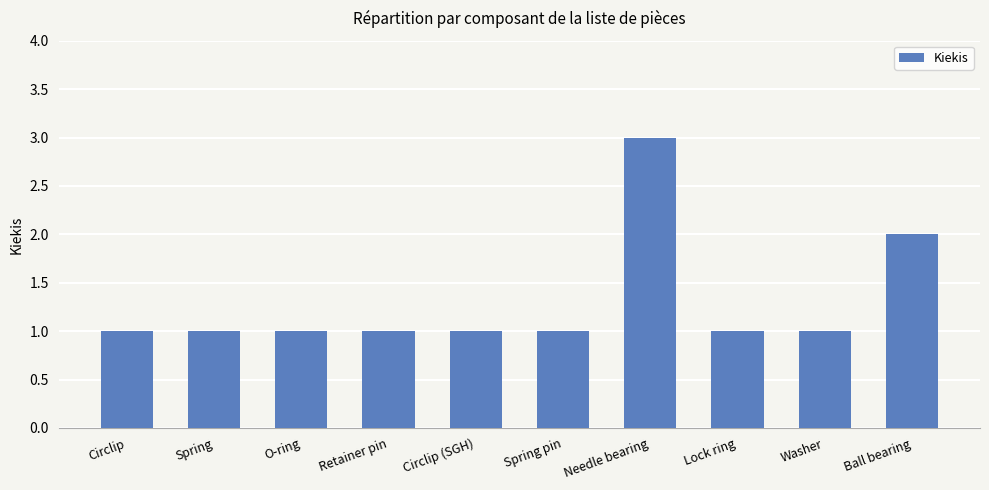

Does the chart contain any negative values?

No